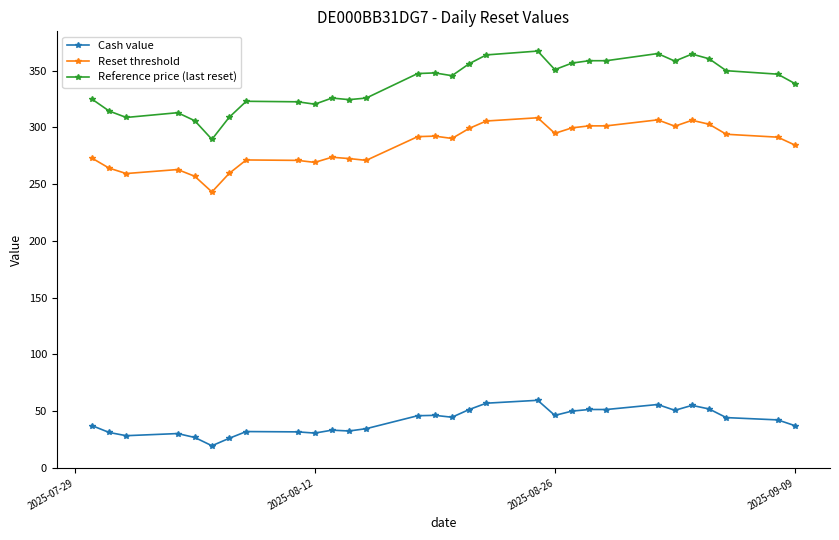

At how many categories does at least one series exceed 249?

30